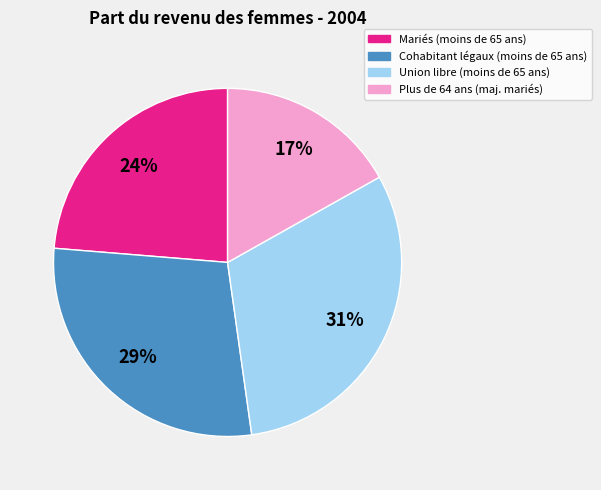

To the nearest percent, what portion does Plus de 64 ans (maj. mariés) represent?

17%